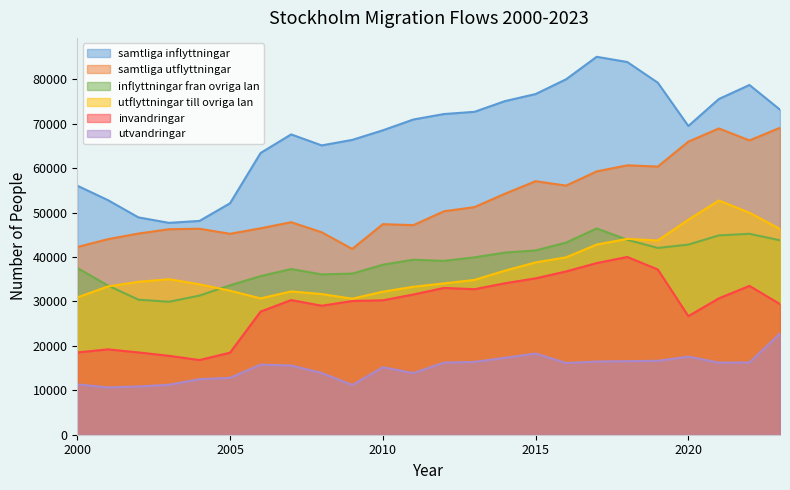

What is the sum of the utvandringar values at 2009 and 2019?

27841